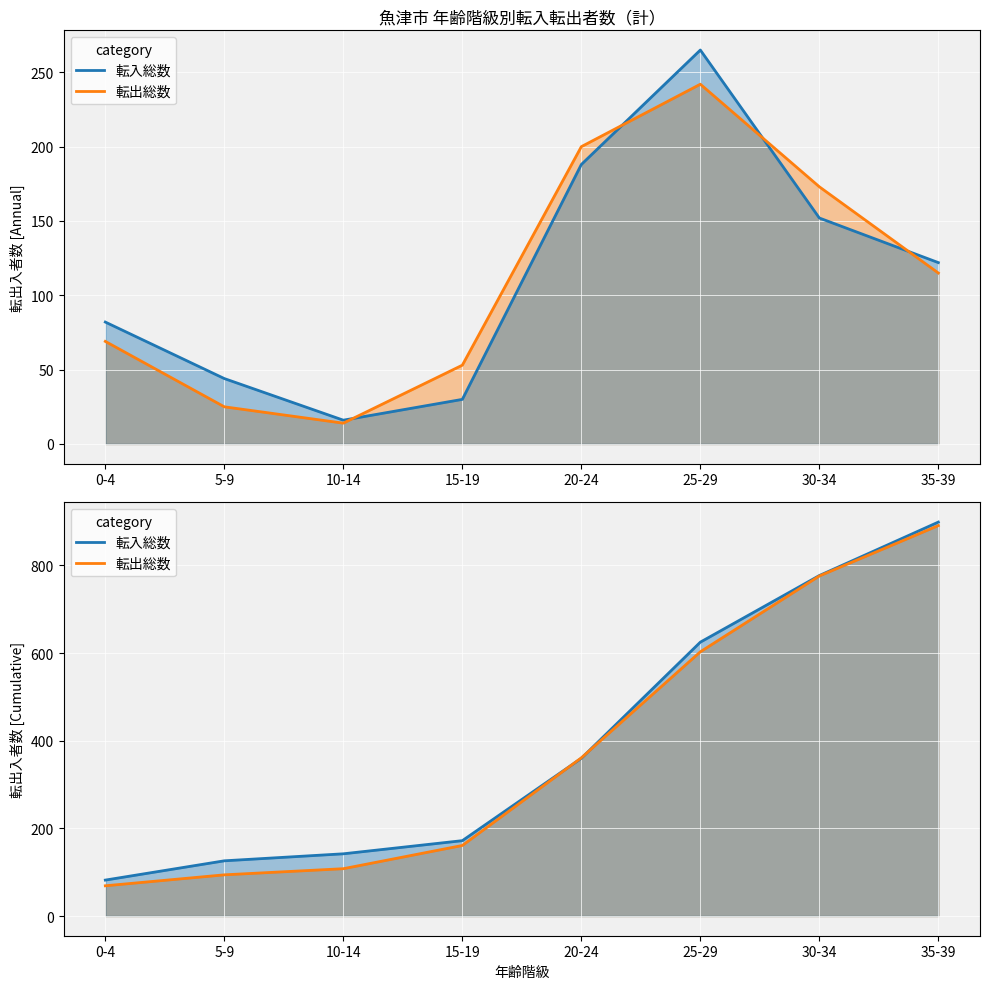

Rank the series by their maximum value, from lowest to highest.

転出総数, 転入総数